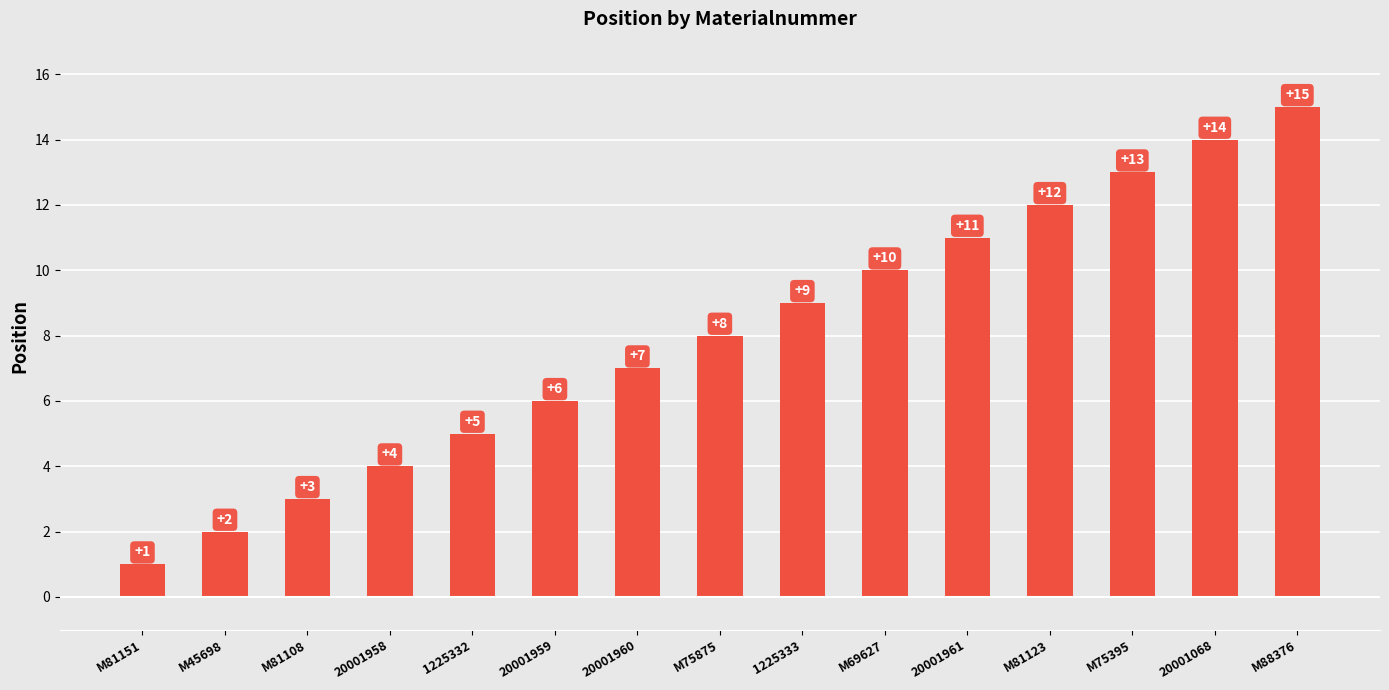

What is the average value?

8